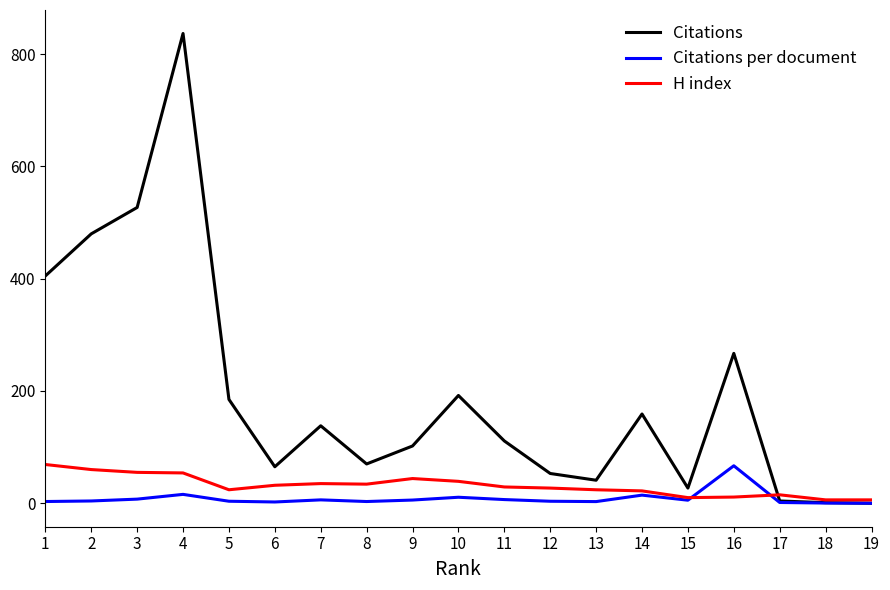

Which series has the largest range (max minus min)?

Citations